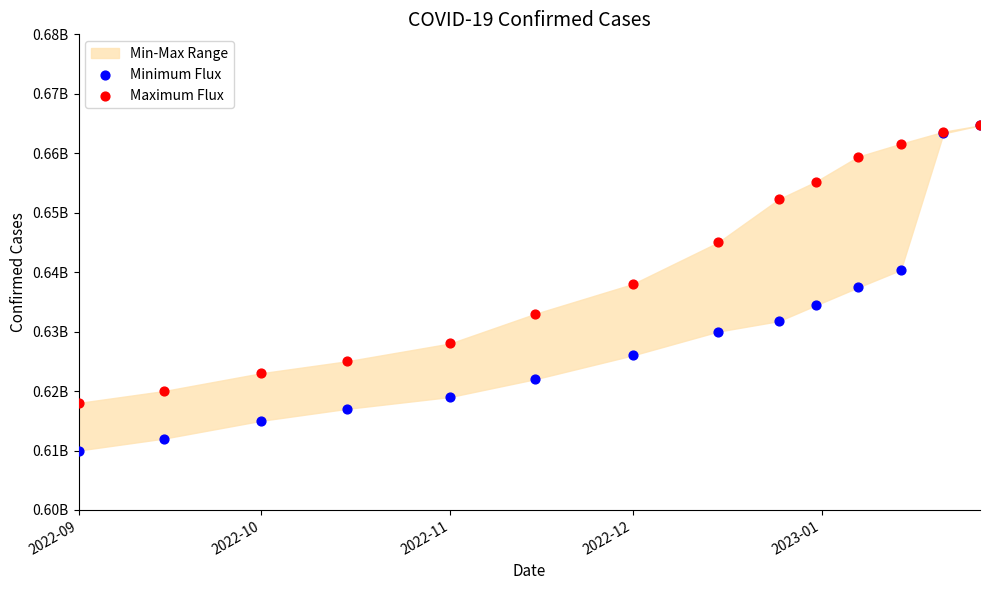

Which series has the widest spread of Y values?

Minimum Flux